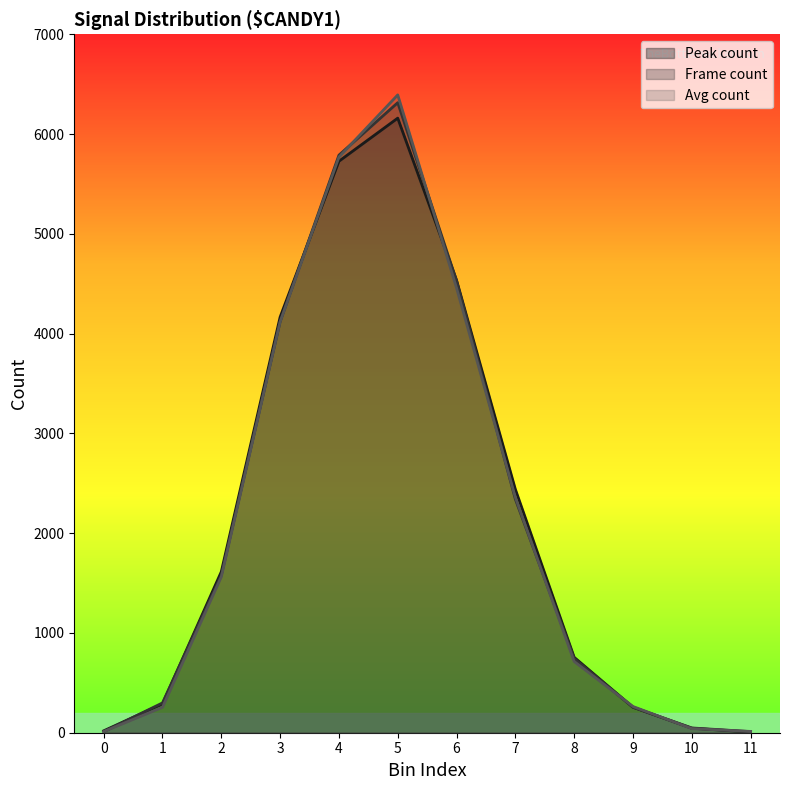

Where does the Avg count series first go above 1563?

3